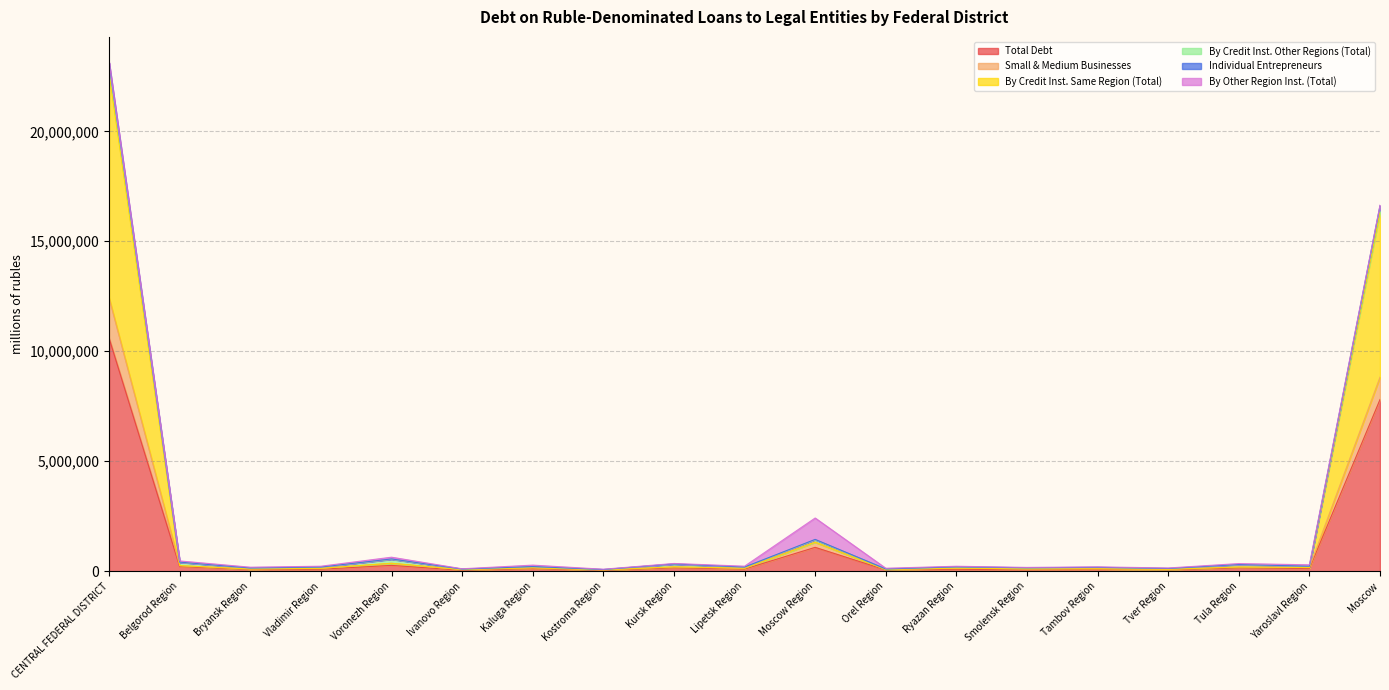

What is the difference between the second highest and second lowest values in the Total Debt series?

7766874